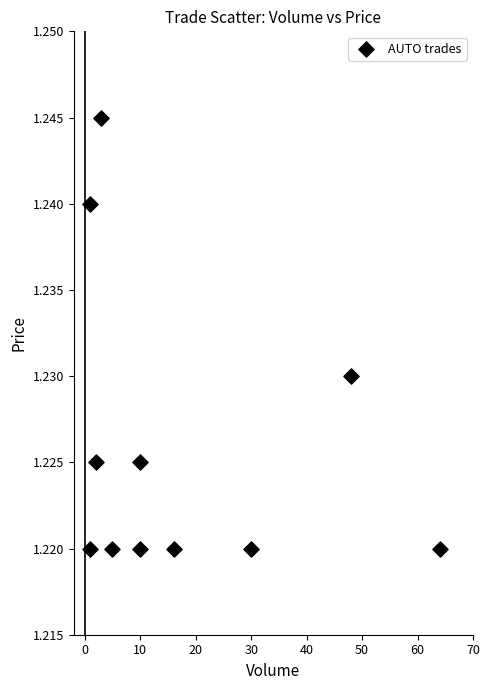

What is the range of X values (max minus min)?

63.0